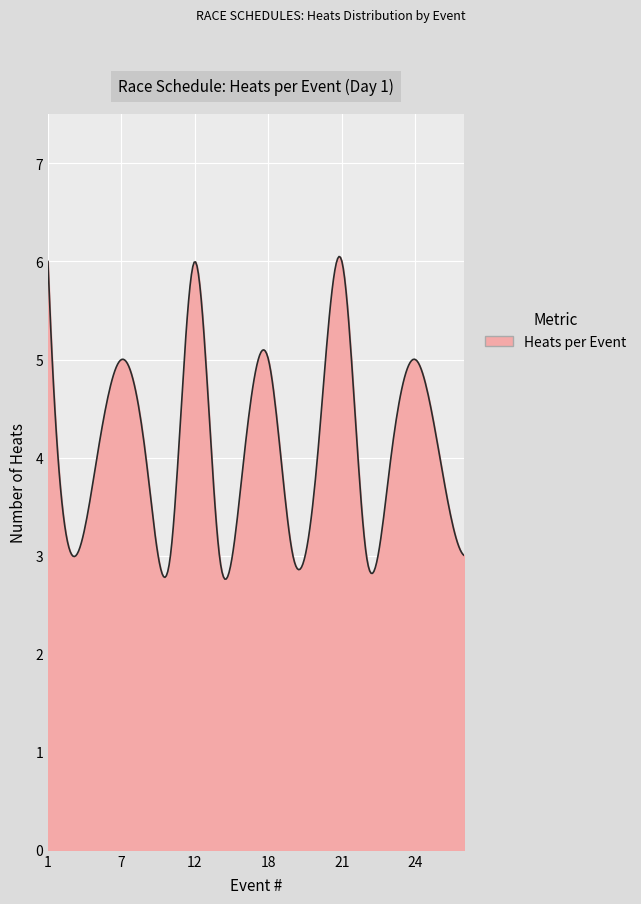

What is the greatest value displayed?

6.1